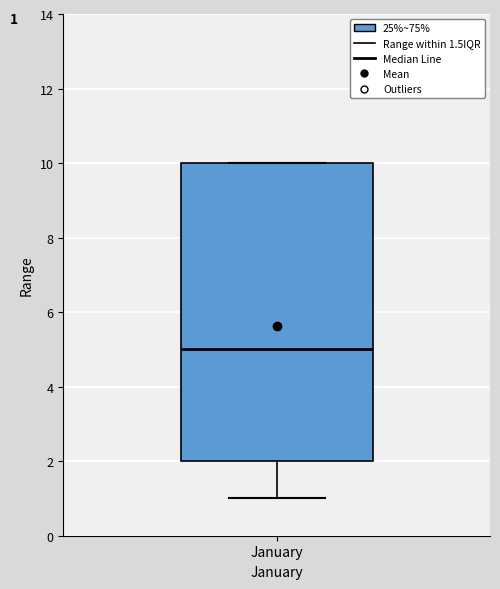

Transcribe this box plot: give where the median line is, the range the box spans, and where the two whiskers end, as read against the y-axis. The values are not printed on the chart, so give them approximately, as read against the axis.

median 5, box 2 to 10, whiskers 1 to 10